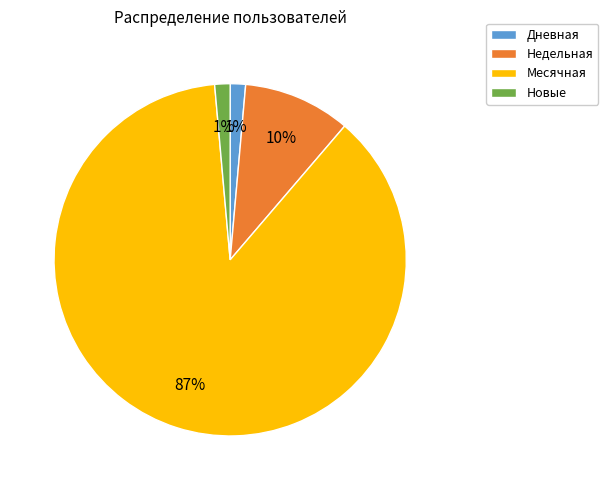

Count the number of slices in the pie.

4